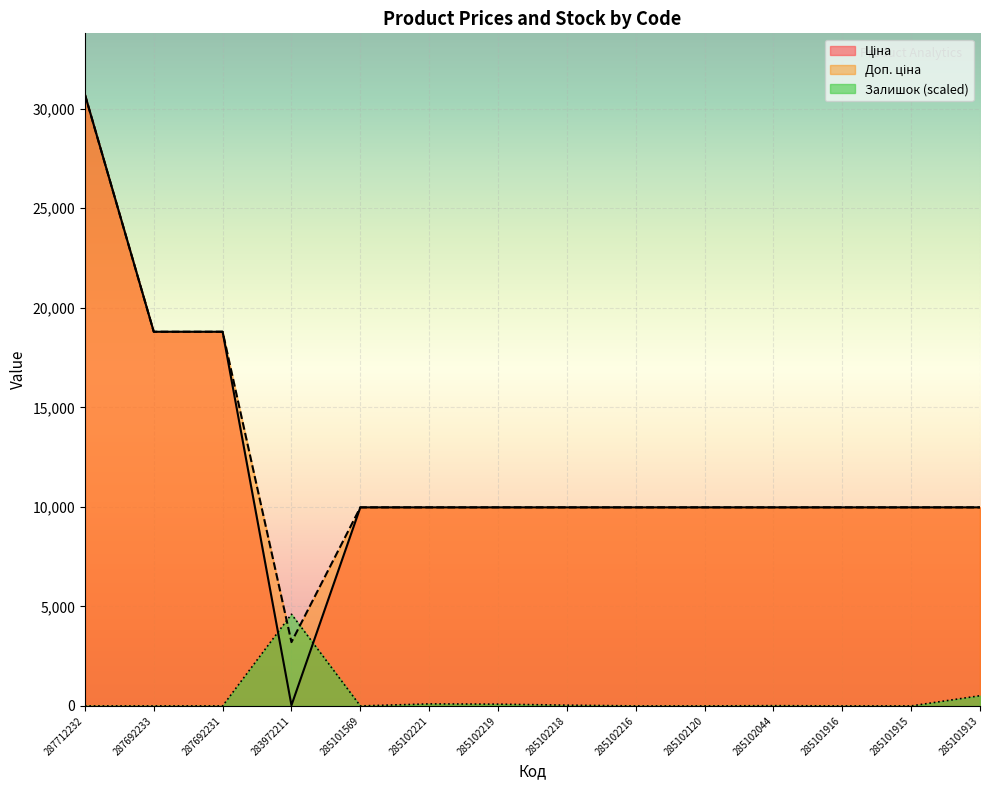

Which label corresponds to the smallest value in the chart?

287712232